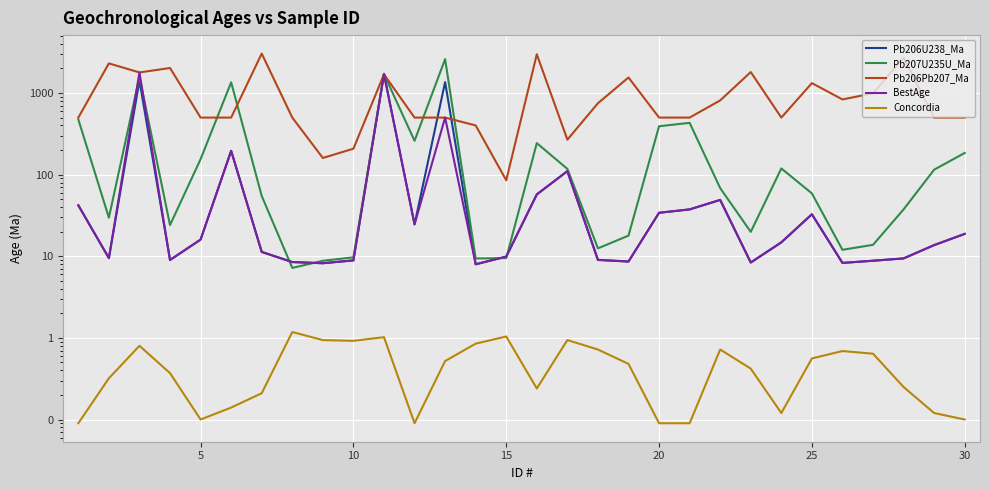

What is the maximum value for Pb206U238_Ma?

1719.3